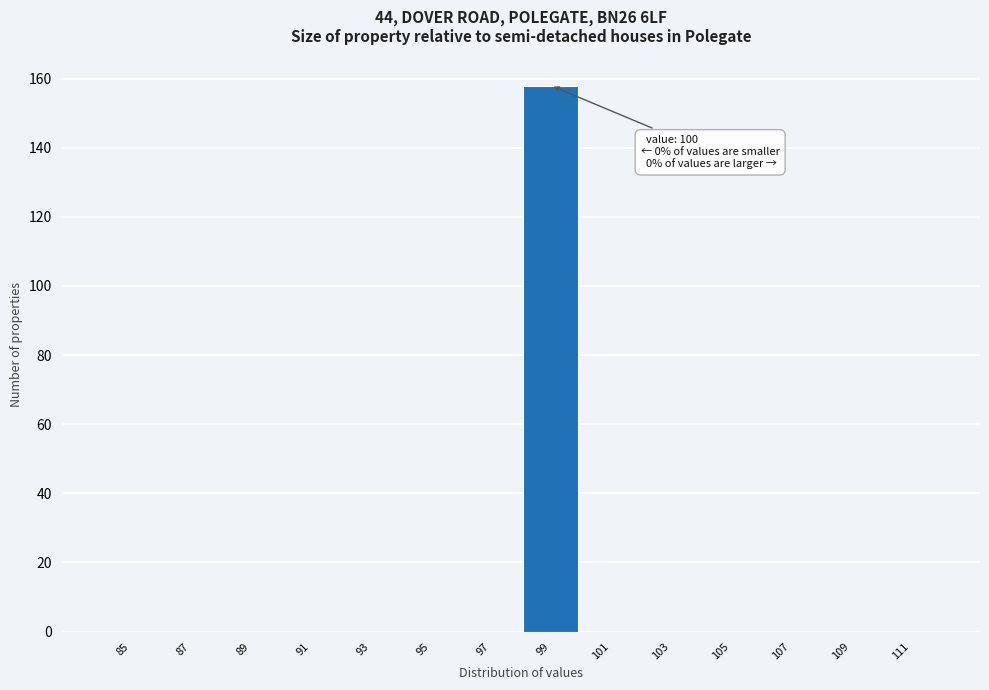

Reading left to right, transcribe all the data shown in this chart.

85=0	87=0	89=0	91=0	93=0	95=0	97=0	99=158	101=0	103=0	105=0	107=0	109=0	111=0